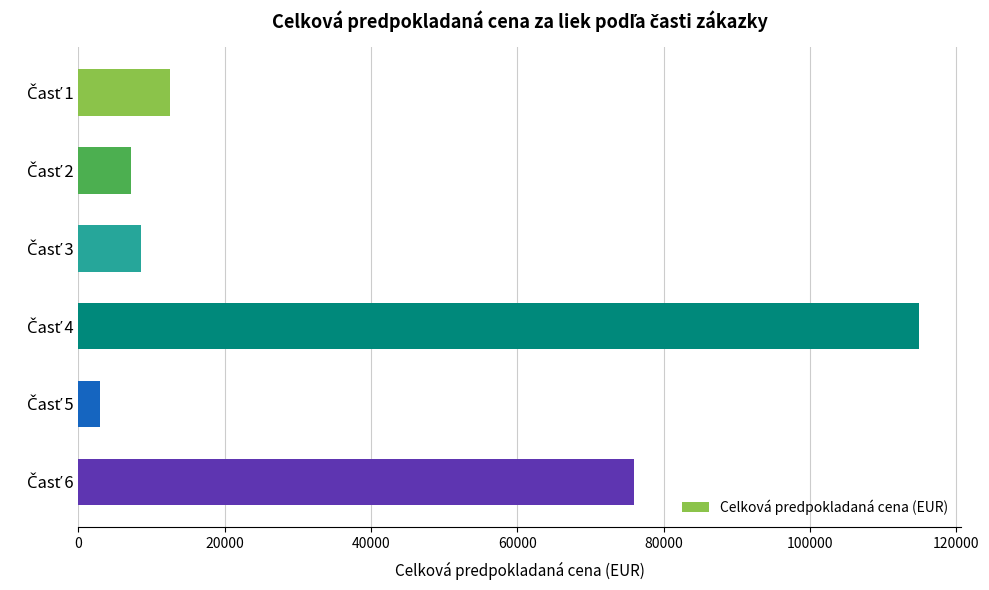

What is the difference between the maximum and second lowest values?

107724.1